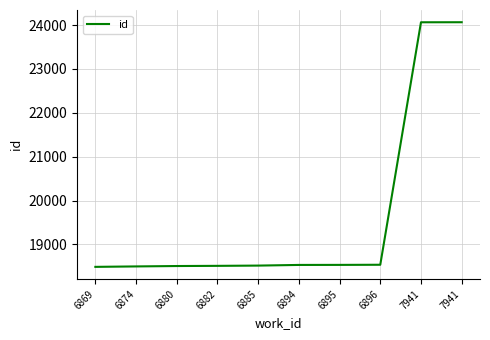

What is the sum of all values?

196253